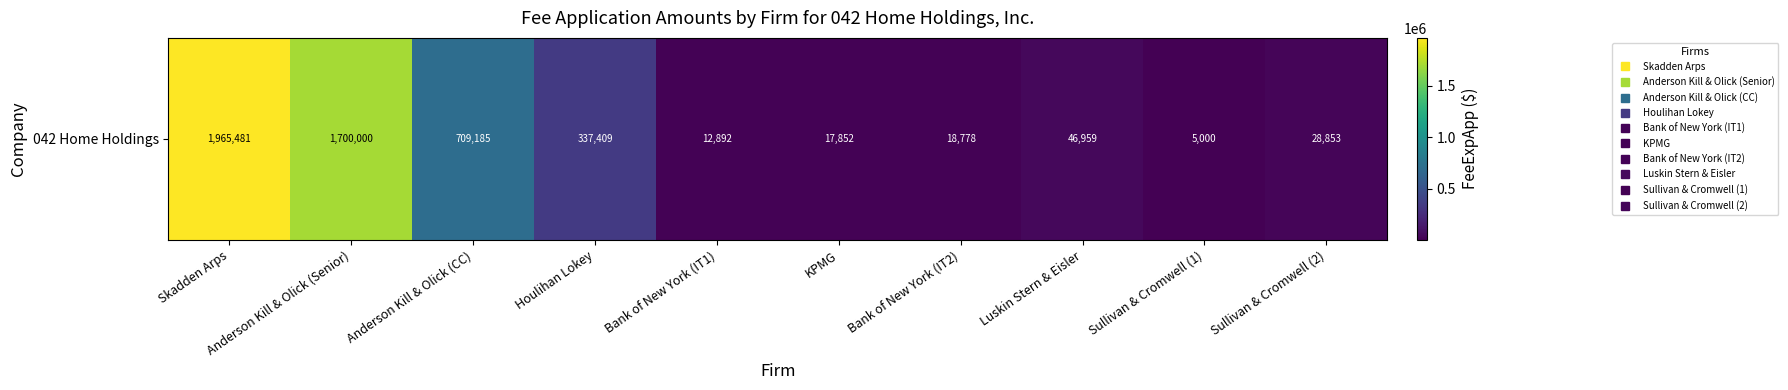

What is the sum of the values at Skadden Arps and Anderson Kill & Olick (Senior)?

3665481